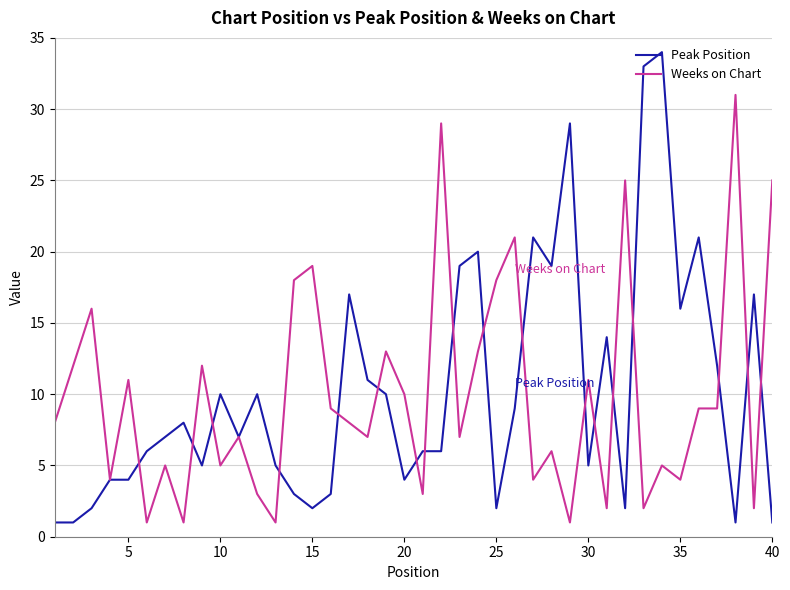

What is the highest value of the Peak Position series?

34